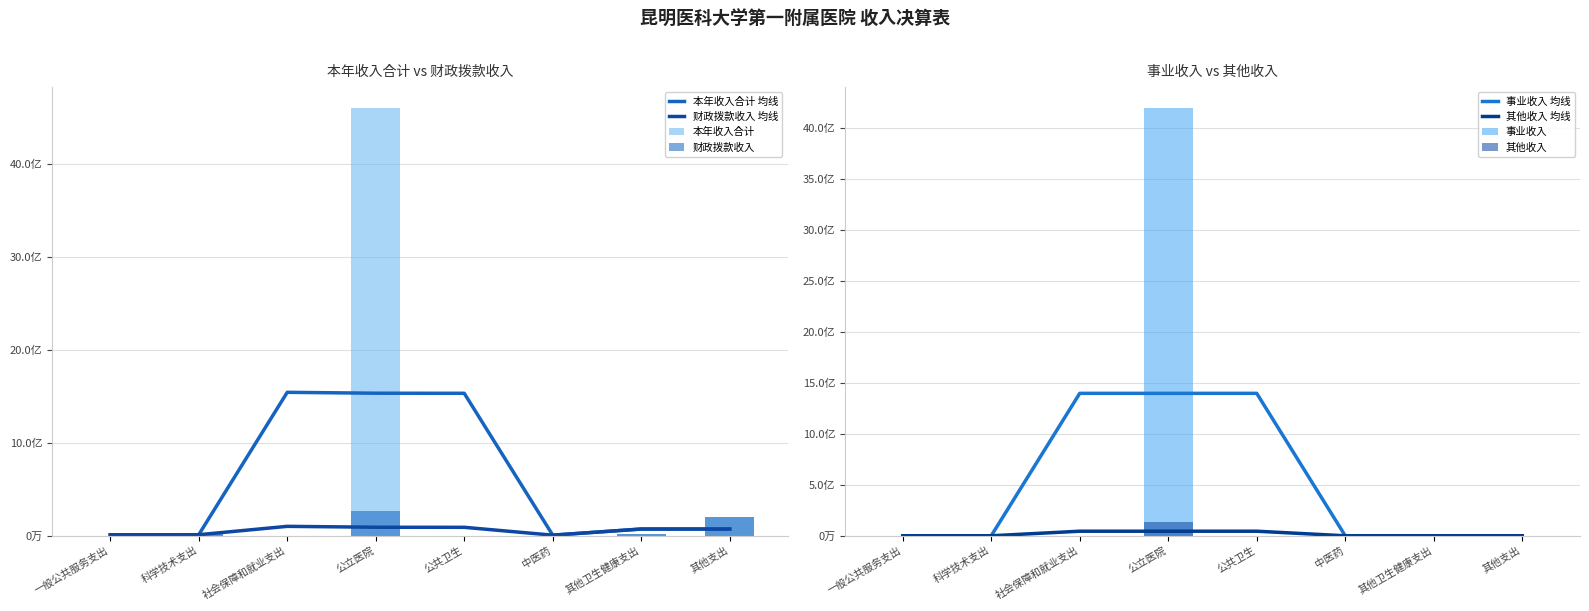

What are all the series names shown in the legend?

本年收入合计, 财政拨款收入, 事业收入, 其他收入